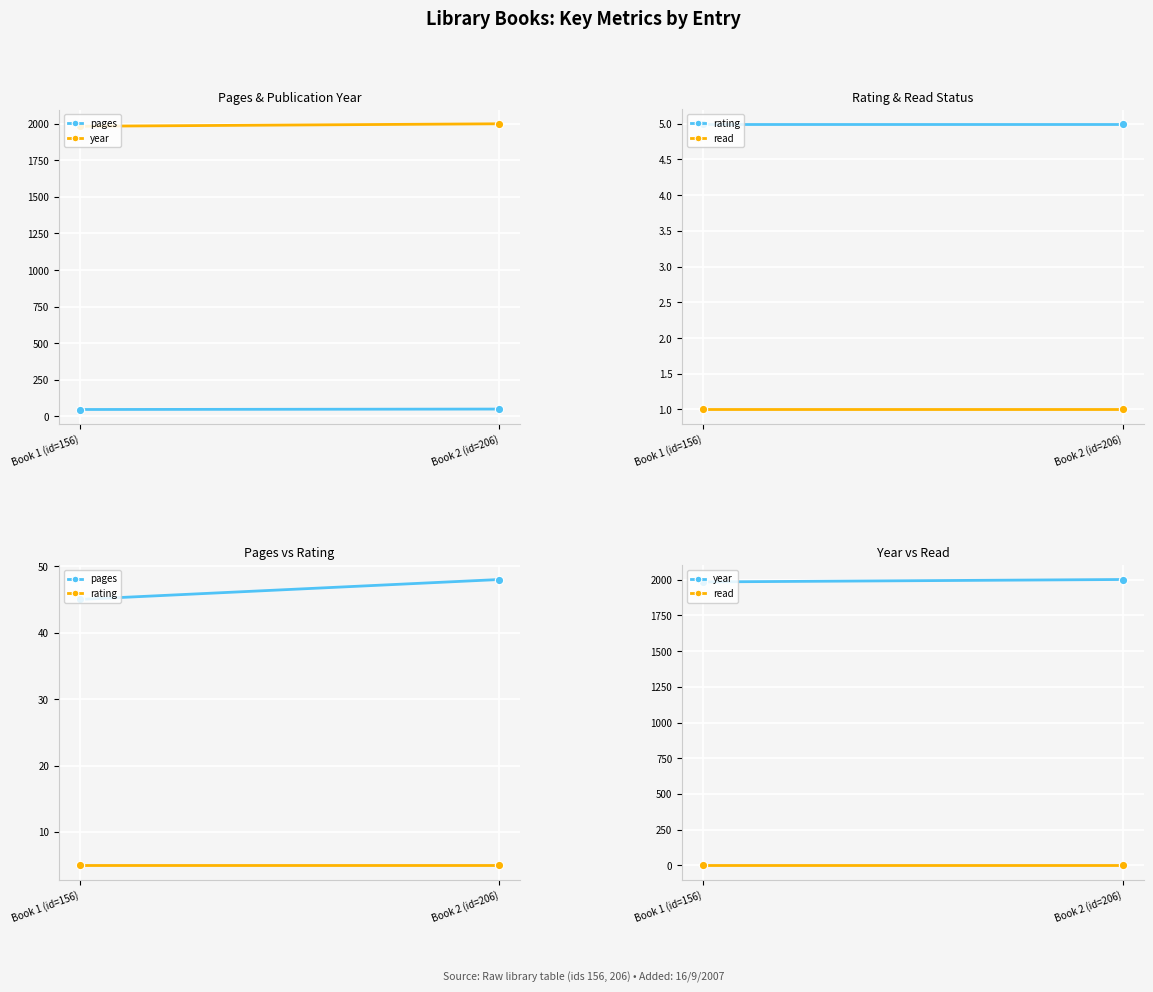

How many distinct data groups are displayed?

4